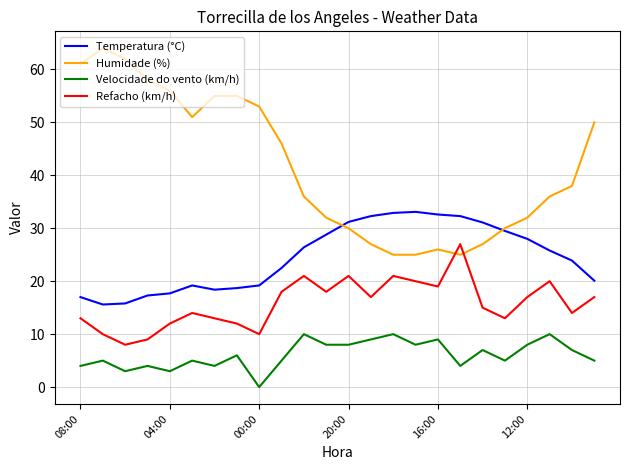

Which series has the largest total across all categories?

Humidade (%)